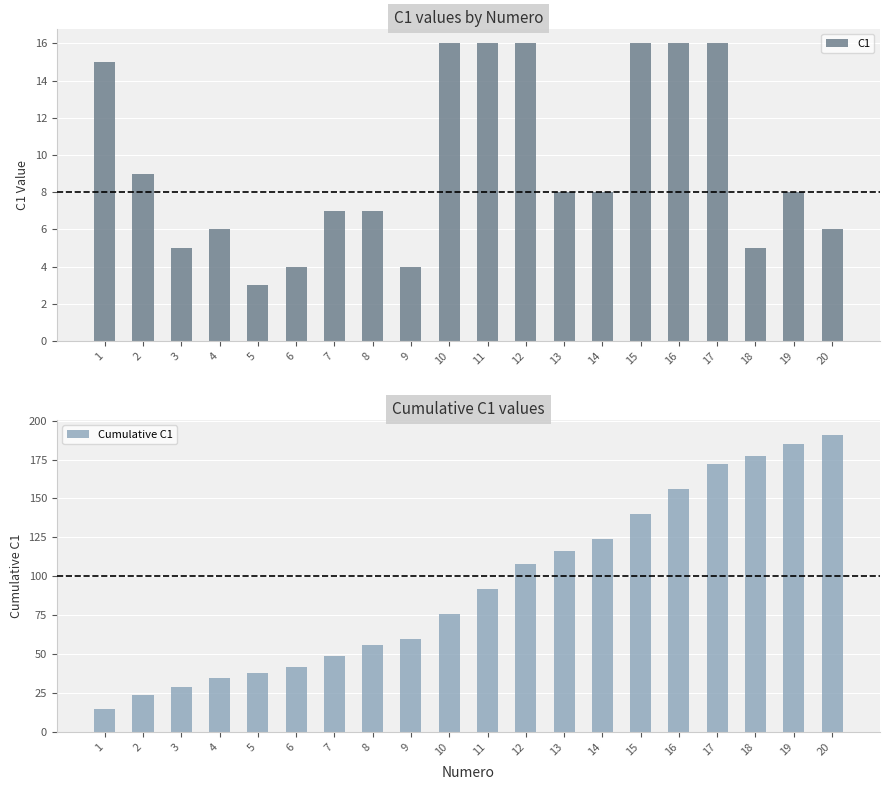

What is the difference between the Cumulative C1 values at 3 and 1?

14